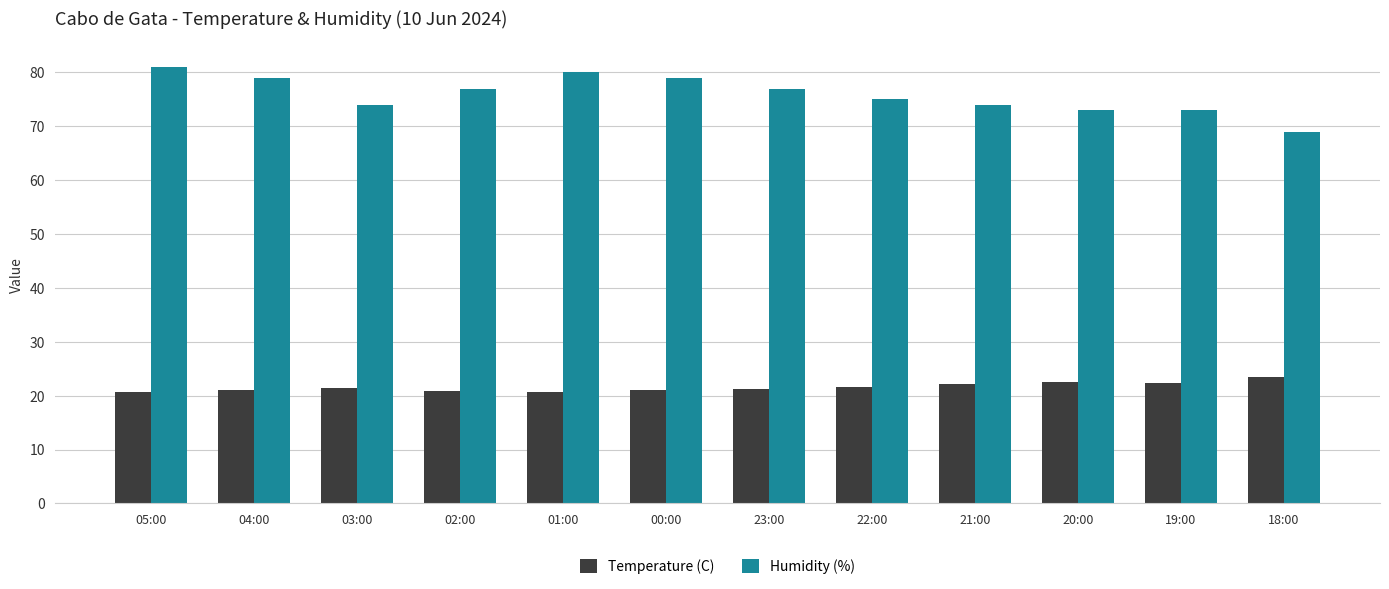

What is the total value across all series at 22:00?

96.6